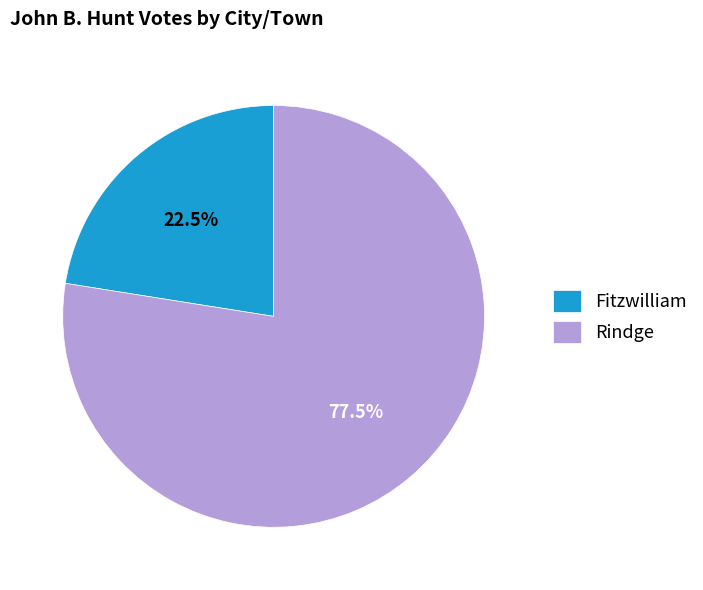

Rank the categories by value from highest to lowest.

Rindge, Fitzwilliam